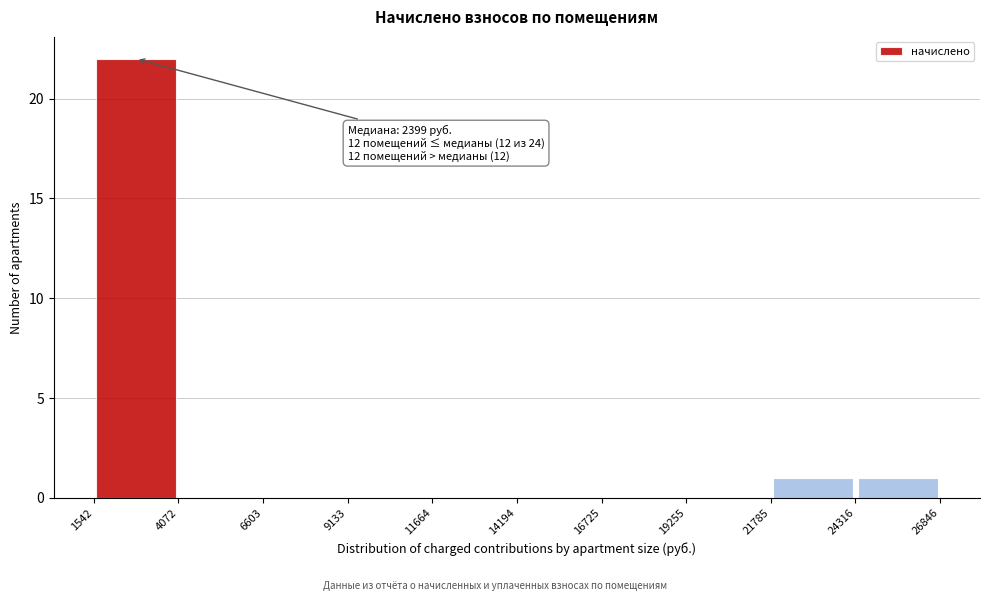

Which range on the x-axis has the tallest bar?

1542 to 4072